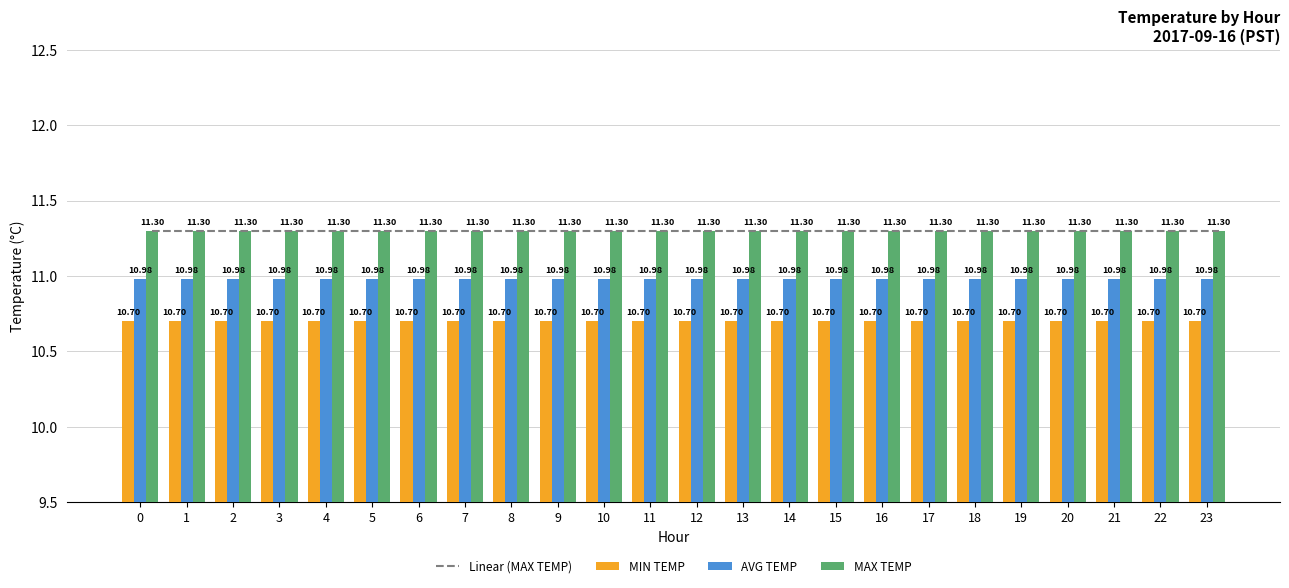

How many distinct data groups are displayed?

4